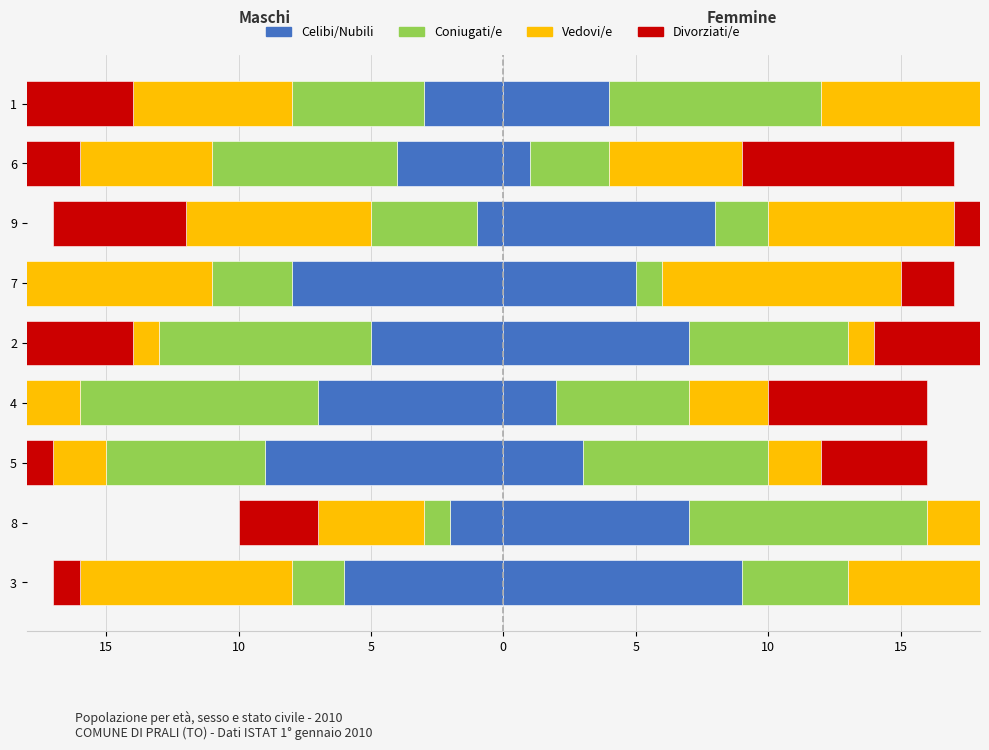

What is the difference between the maximum and second lowest values in the Divorziati/e series?

7